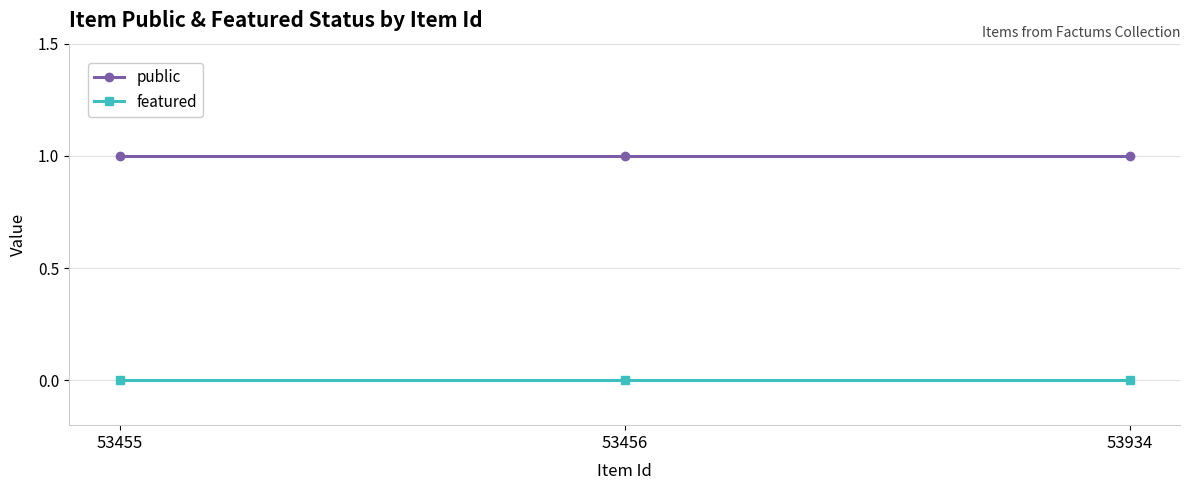

Which series has the largest total across all categories?

public